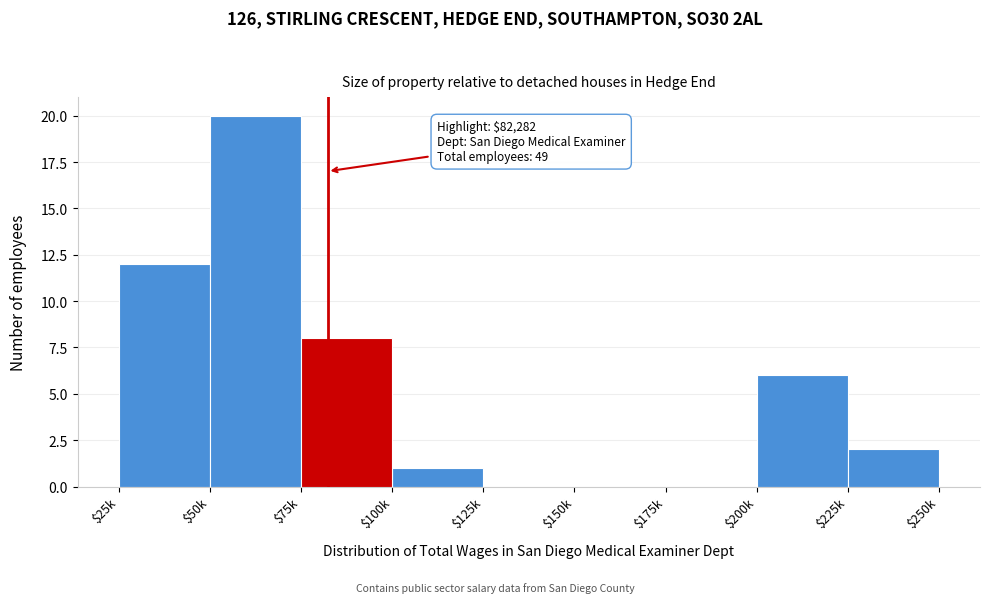

The value at $125k is 10. True or false?

False